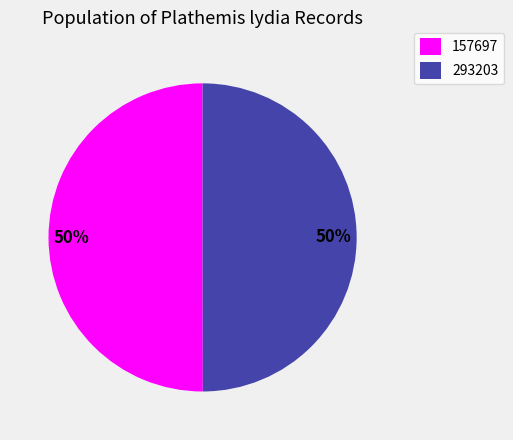

To the nearest percent, what portion does 293203 represent?

50%